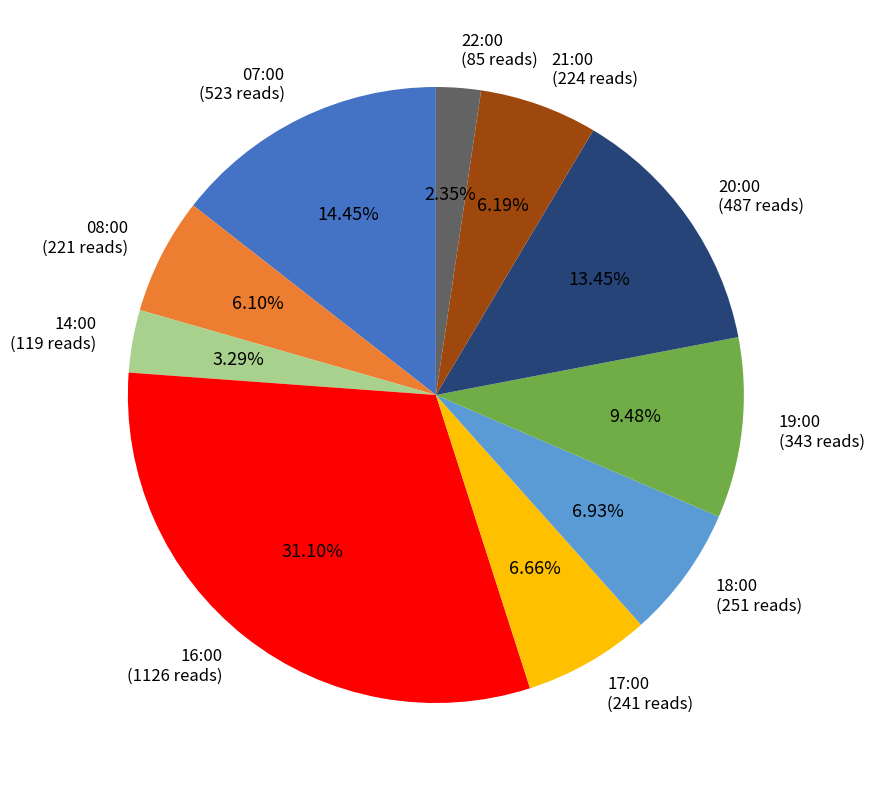

Is there any slice that represents more than half of the pie?

No